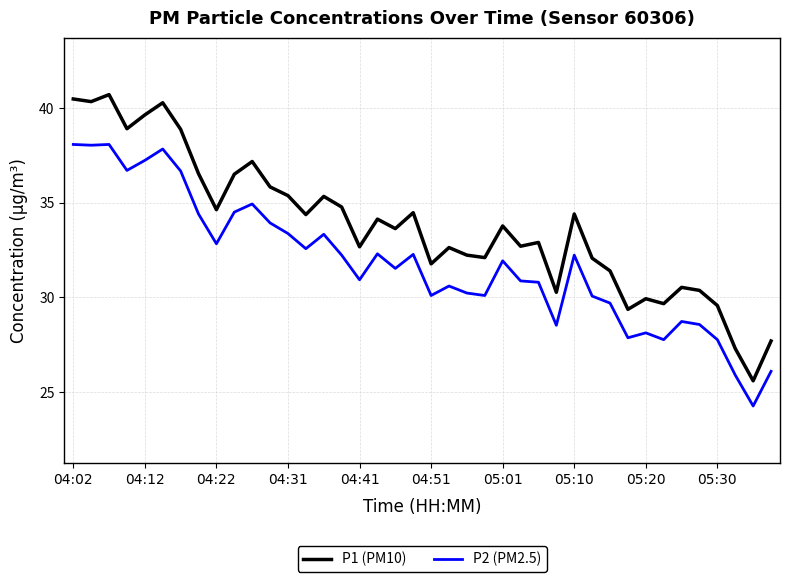

List the series in order of their peak value, lowest first.

P2 (PM2.5), P1 (PM10)